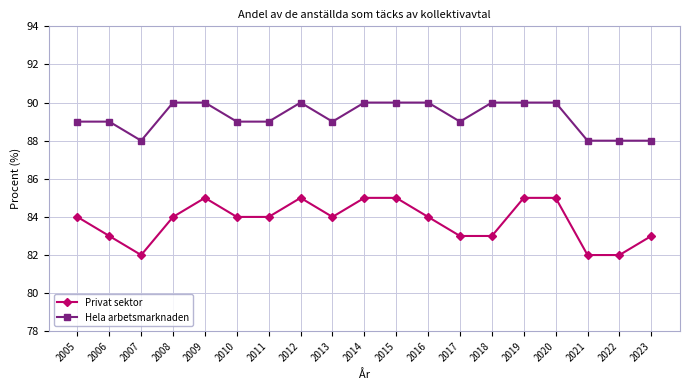

The value of Privat sektor at 2009 is 32. True or false?

False